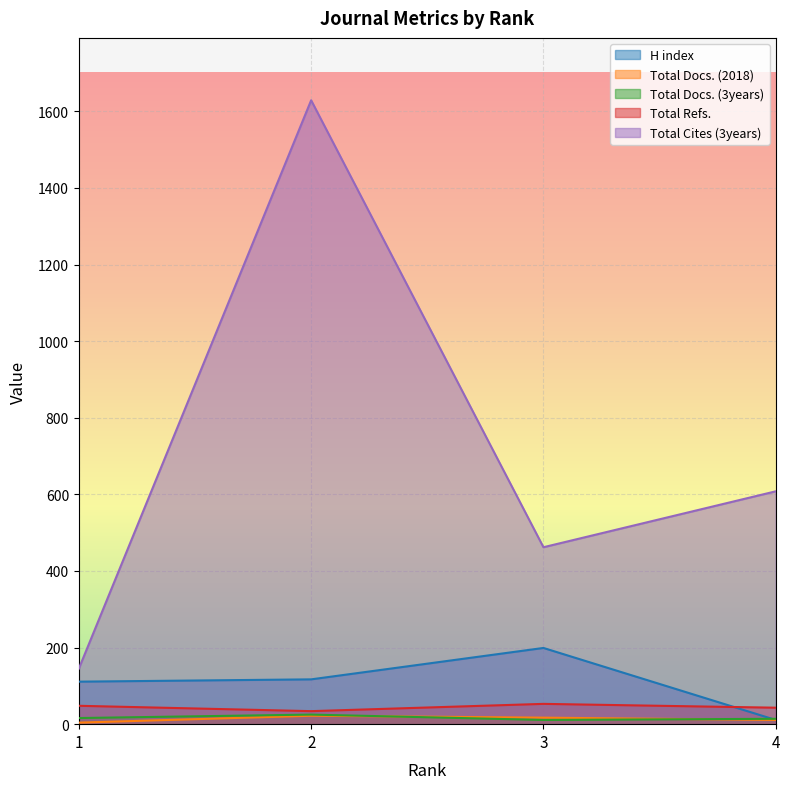

Read the Total Cites (3years) value at 1.

145